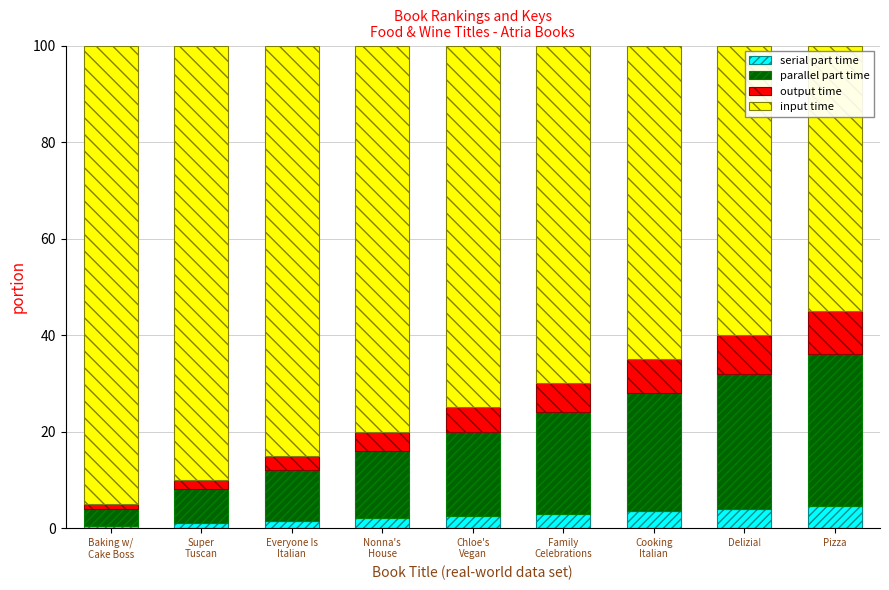

What is the highest value of the serial part time series?

4.5